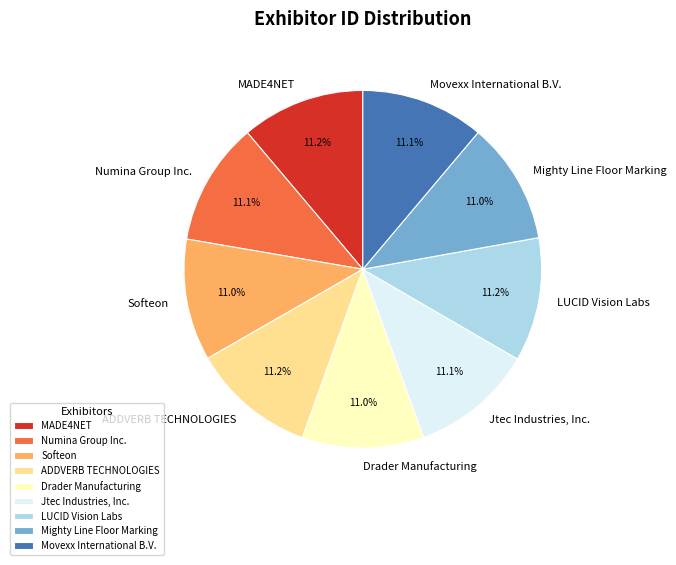

Is Numina Group Inc. the majority of the pie?

No